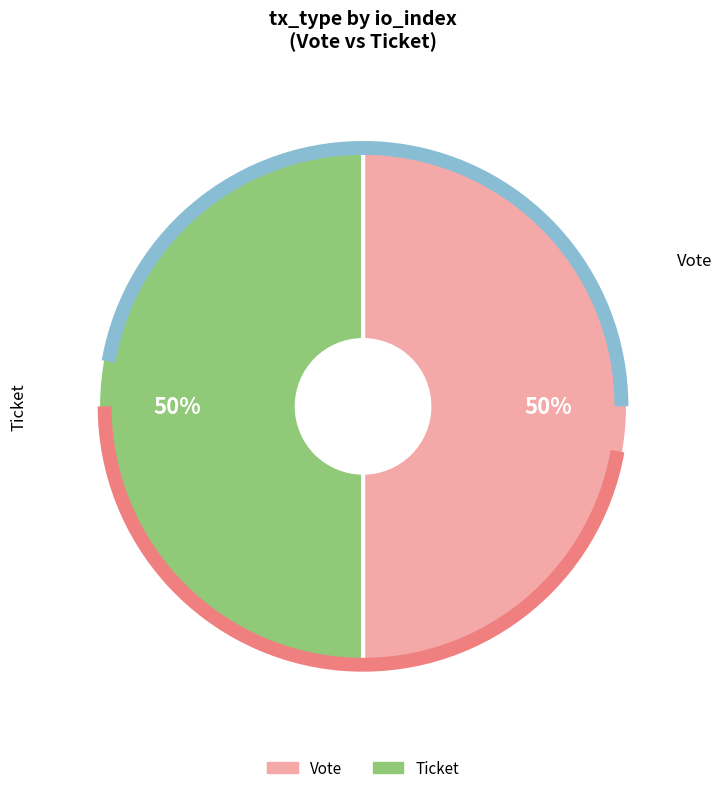

To the nearest percent, what is the difference between the largest and smallest slice percentages?

0%